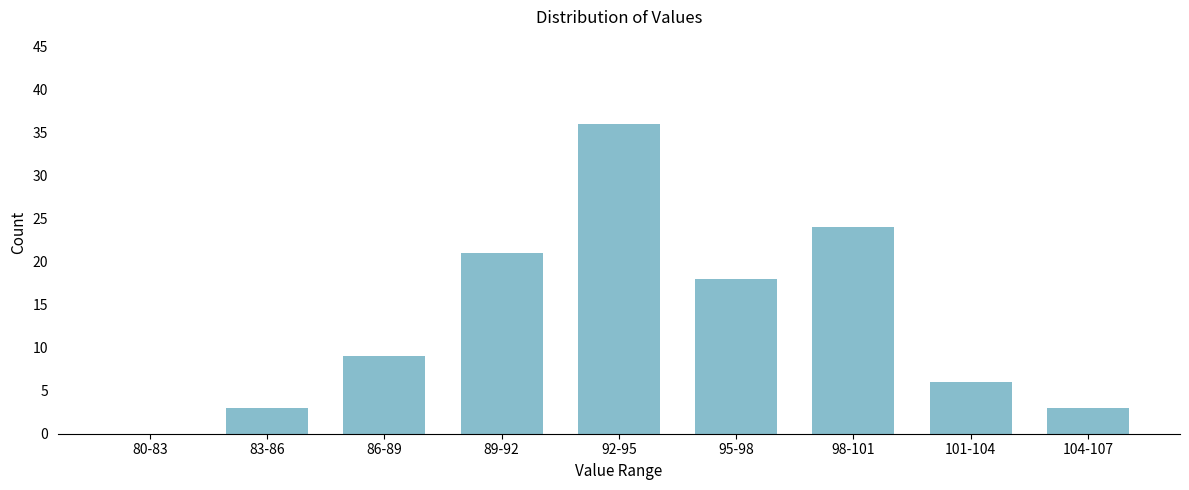

Reading right to left, what are all the values shown in this chart?

104-107=3	101-104=6	98-101=24	95-98=18	92-95=36	89-92=21	86-89=9	83-86=3	80-83=0